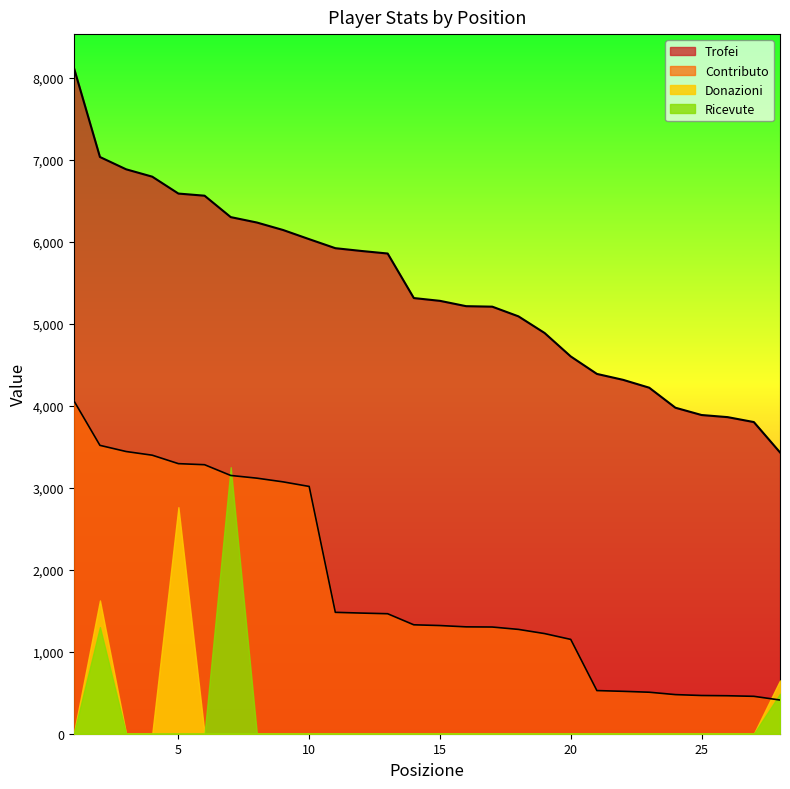

At which category is the sum across all series the highest?

1